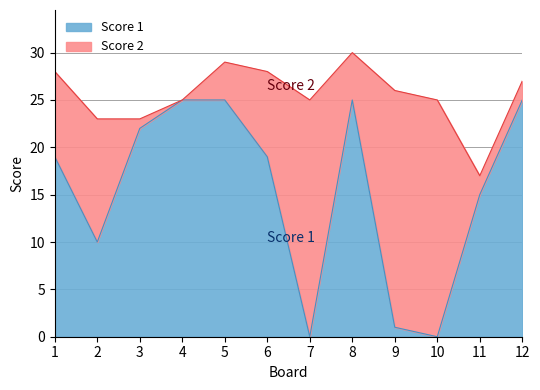

Where does the data first go above 19?

3